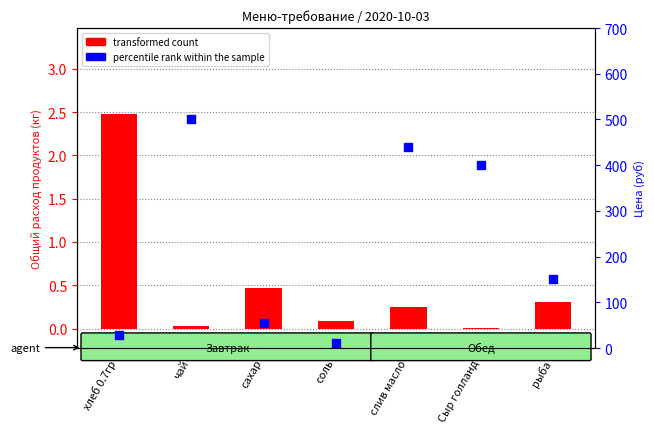

Which series reaches the maximum Y coordinate?

percentile rank within the sample